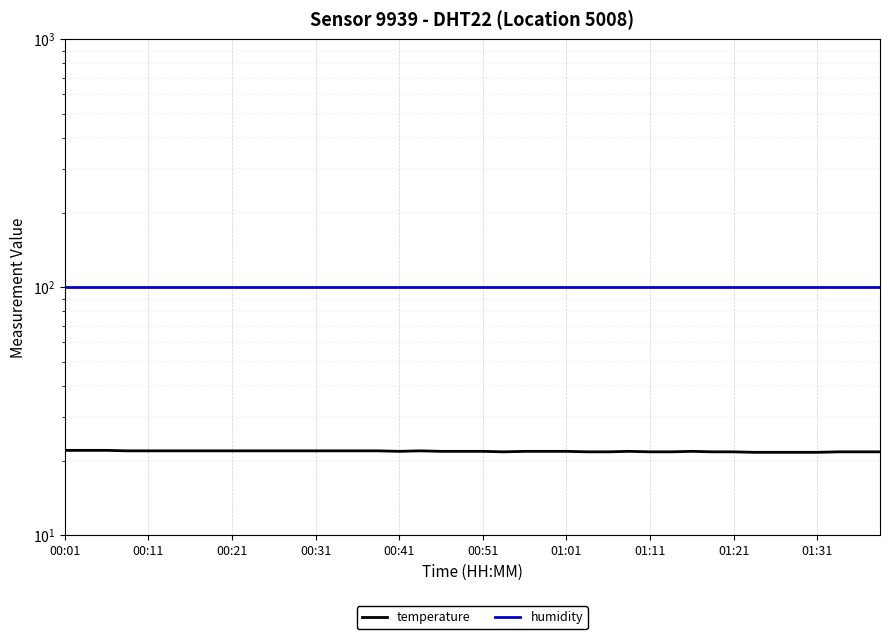

What is the sum of all temperature values?

872.2